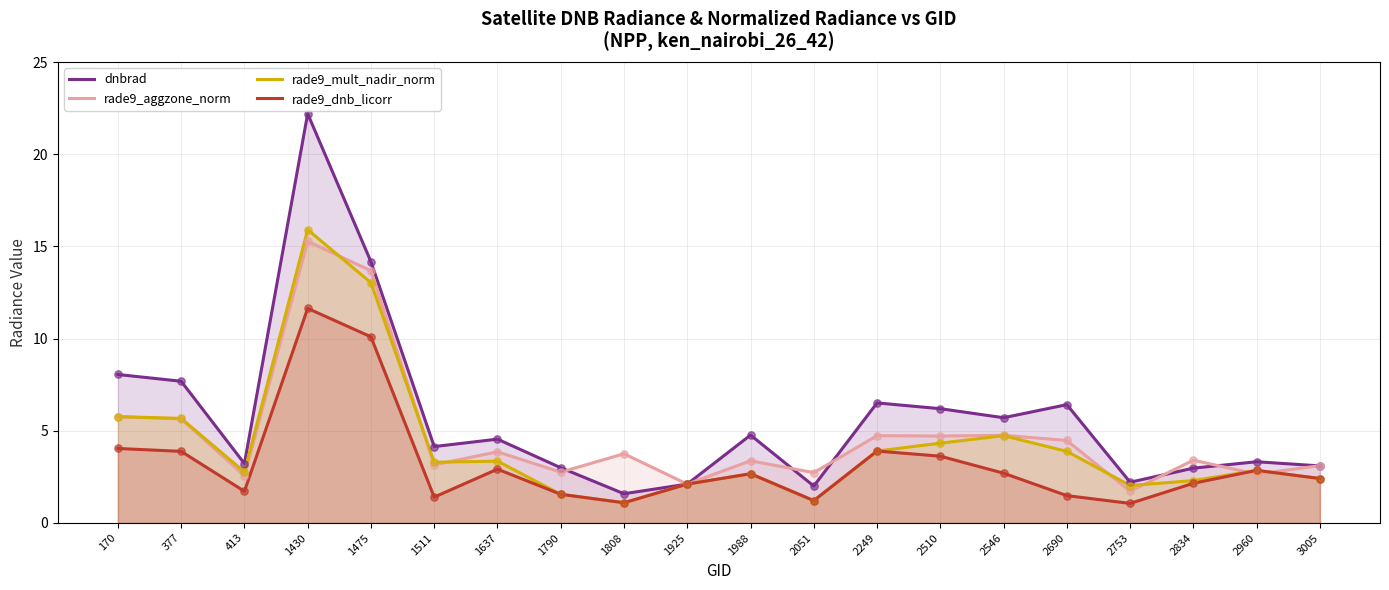

Is the value of dnbrad at 1430 greater than the value of rade9_mult_nadir_norm at 3005?

Yes